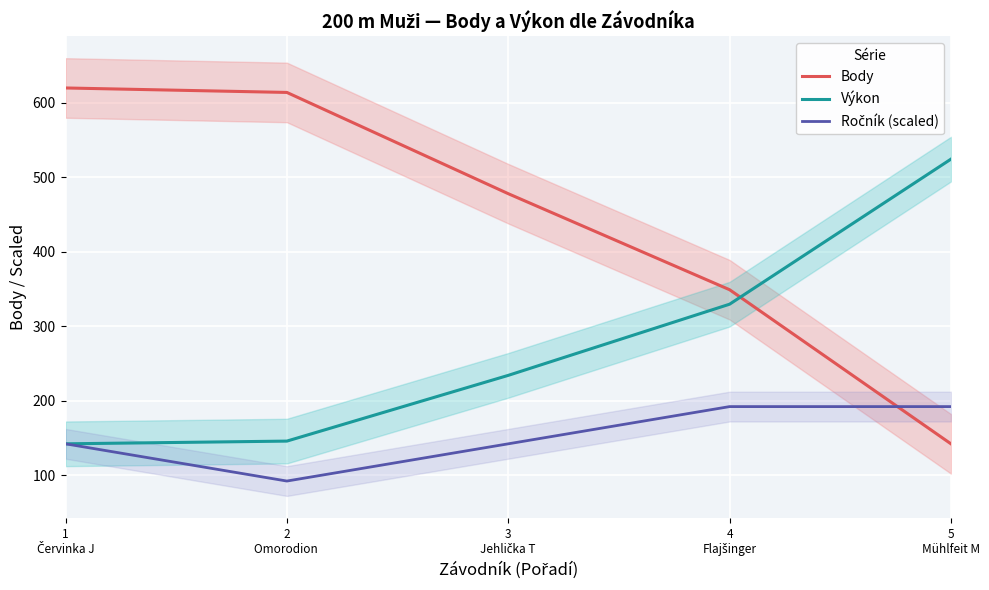

True or false: Body and Ročník (scaled) cross at least once.

True